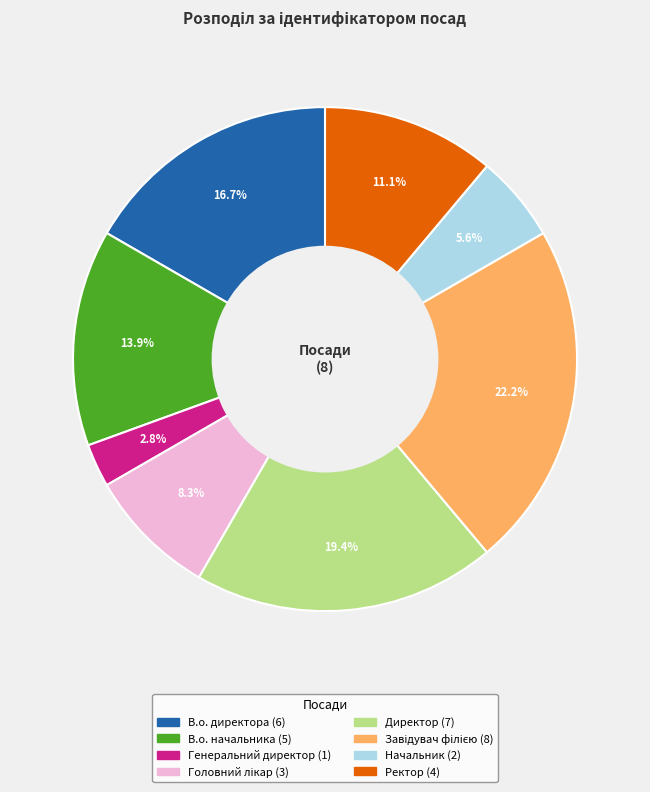

Which has a higher value, В.о. начальника or В.о. директора?

В.о. директора